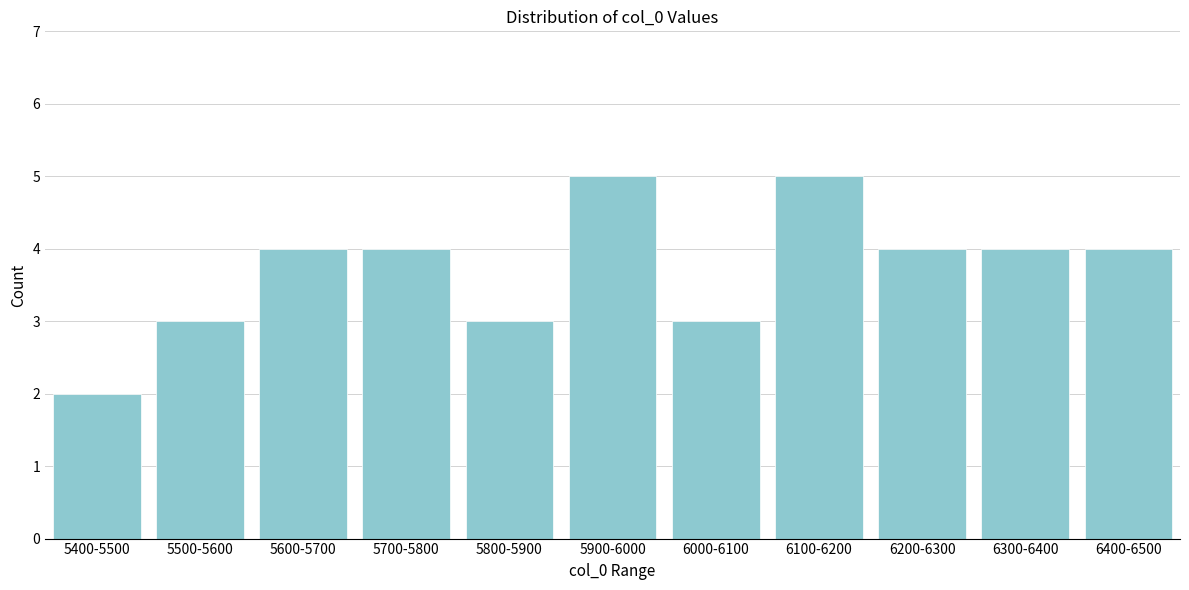

Reading left to right, what are all the values shown in this chart?

2	3	4	4	3	5	3	5	4	4	4